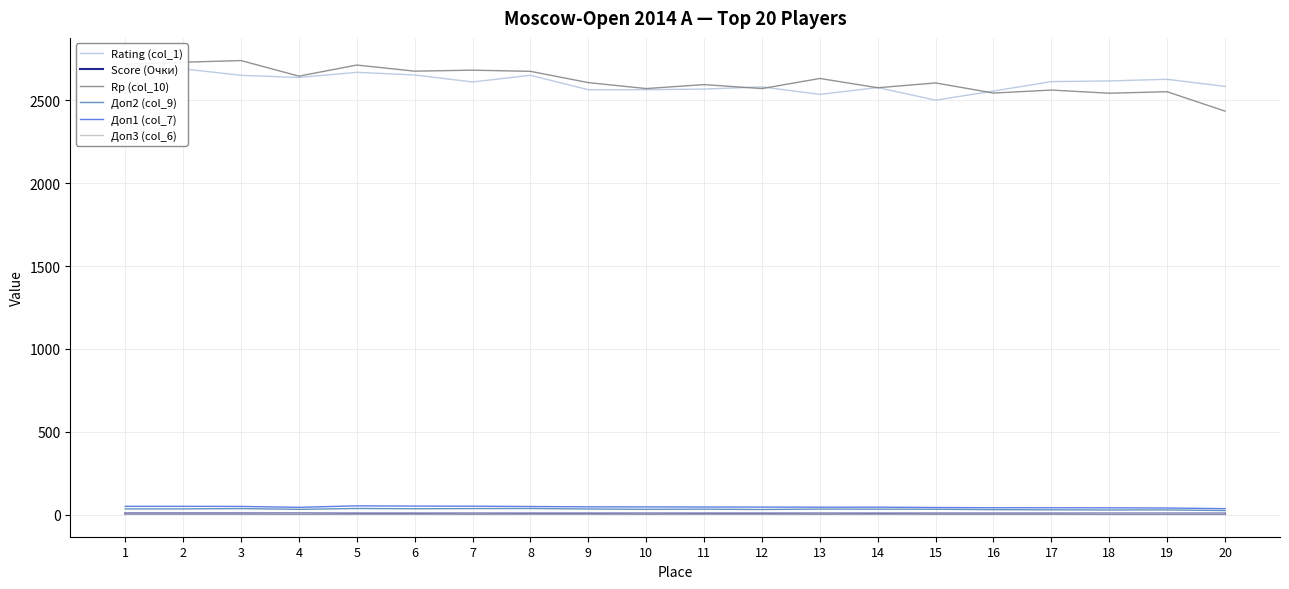

True or false: Доп3 (col_6) and Доп2 (col_9) intersect in this chart.

False